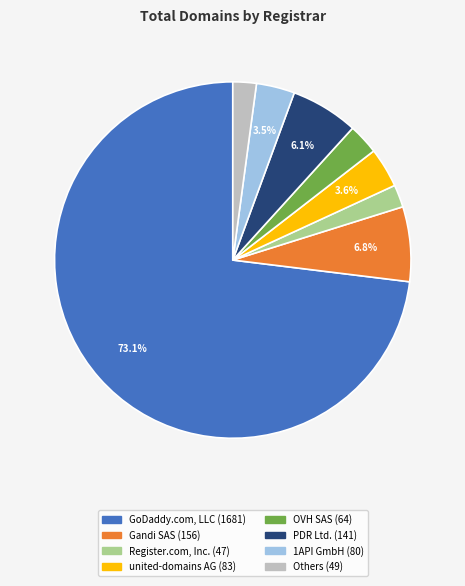

Does any single category account for the majority?

Yes